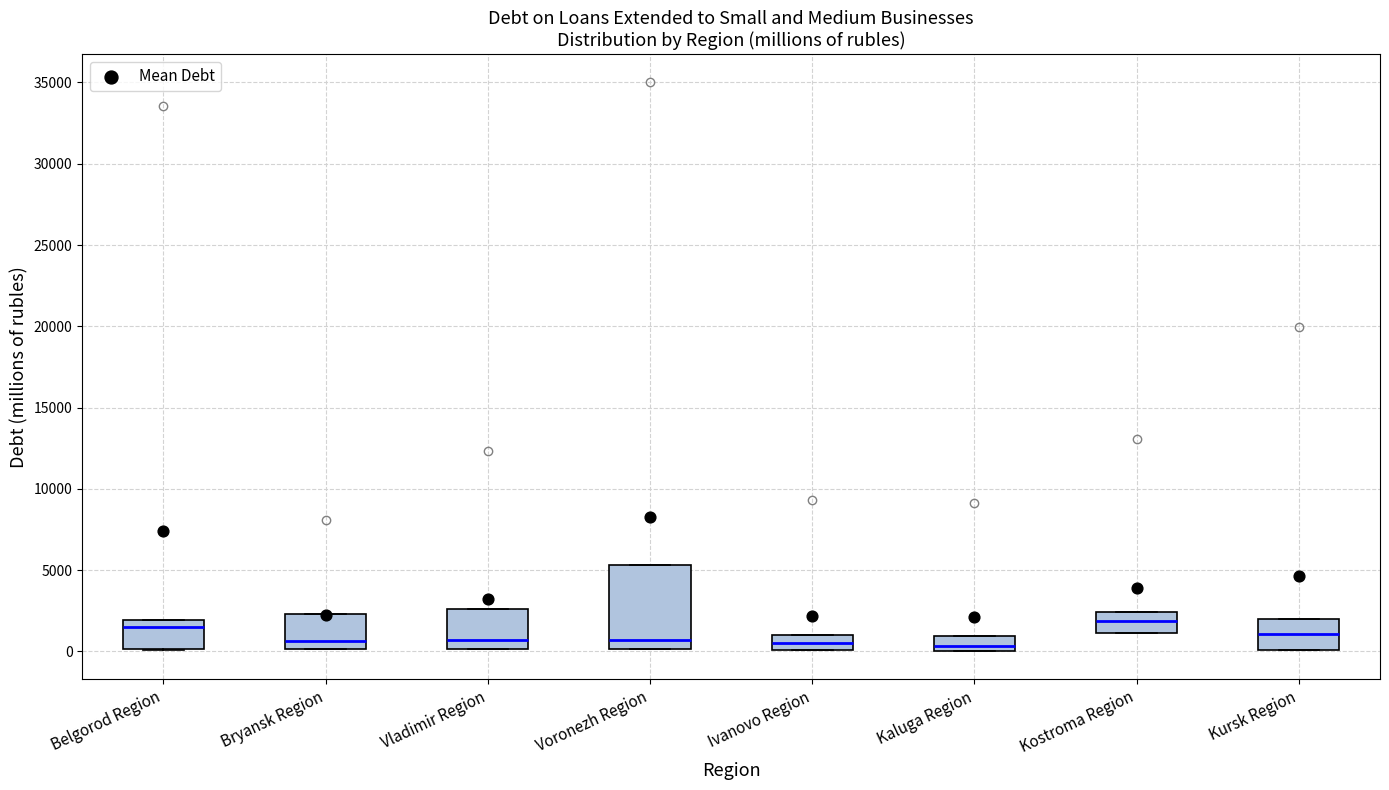

Where is the upper edge of the box for Kursk Region on the y-axis? The values are not printed on the chart, so give them approximately, as read against the axis.

2000